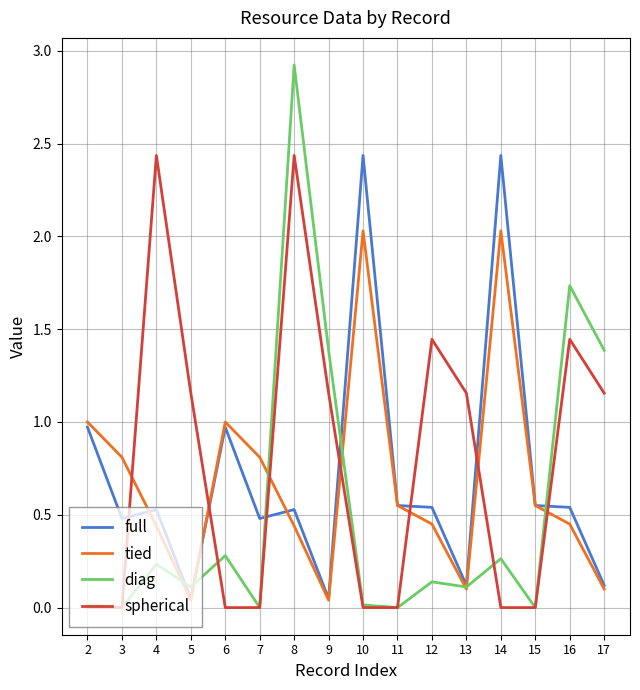

Does the chart display data point markers on the line(s)?

No